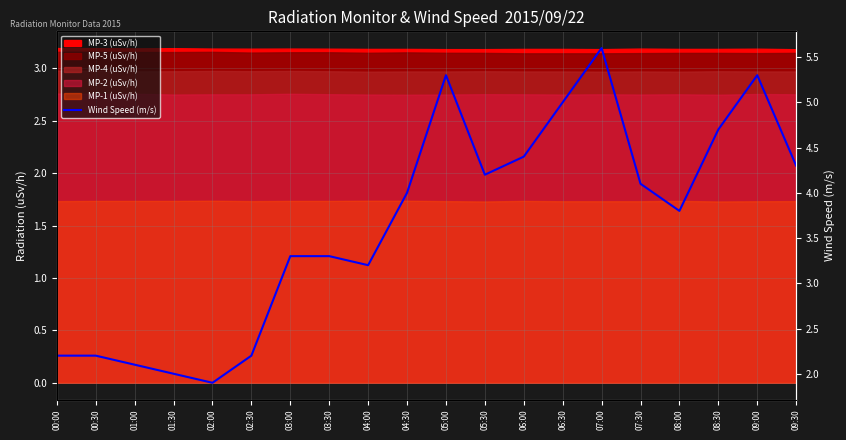

The value at 05:30 is 4.2. True or false?

True